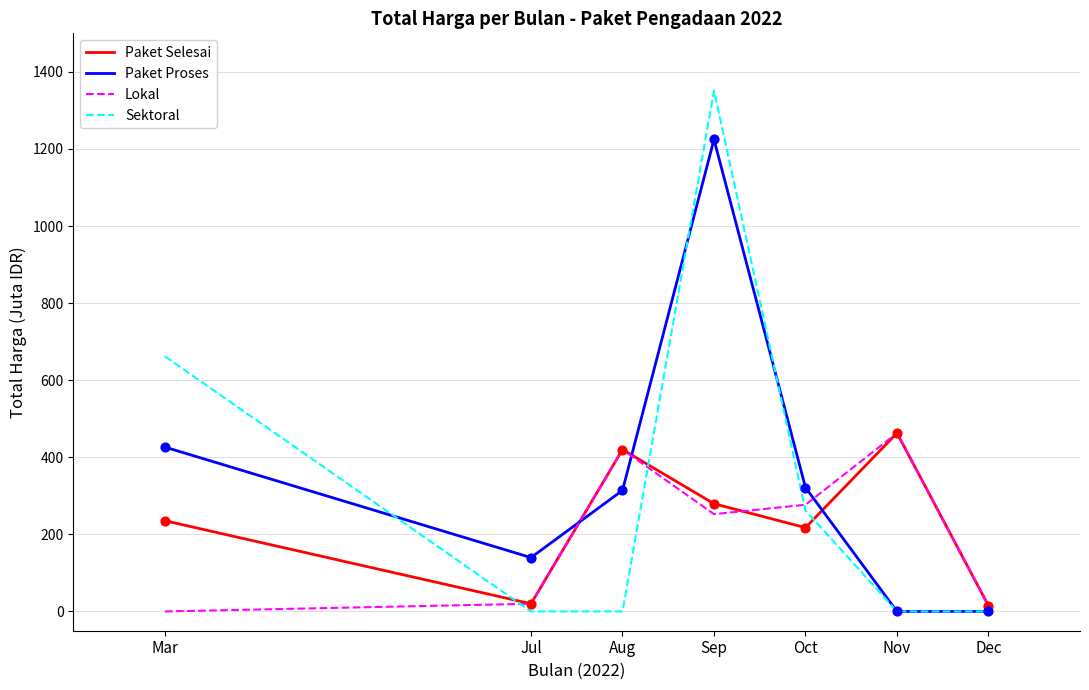

At which category is the sum across all series the highest?

Sep